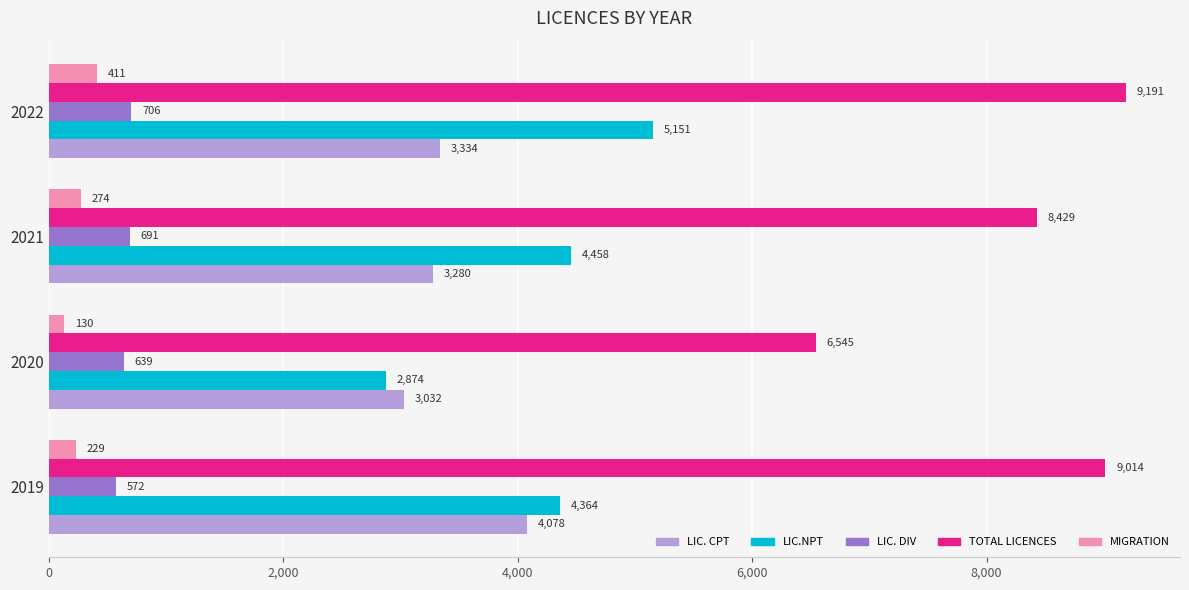

The LIC.NPT series shows 2324 at 2021. True or false?

False